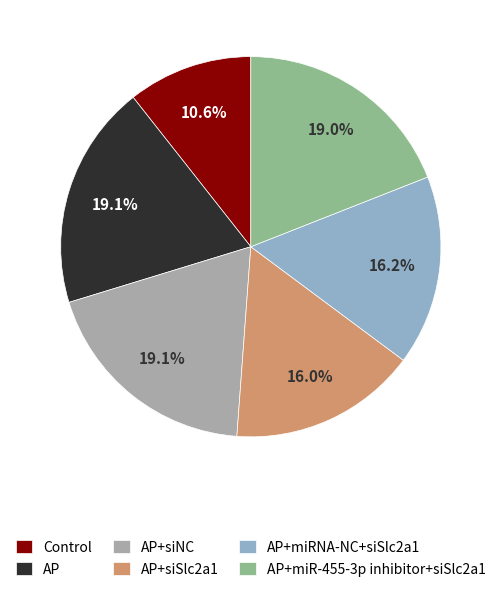

Does any single category account for the majority?

No